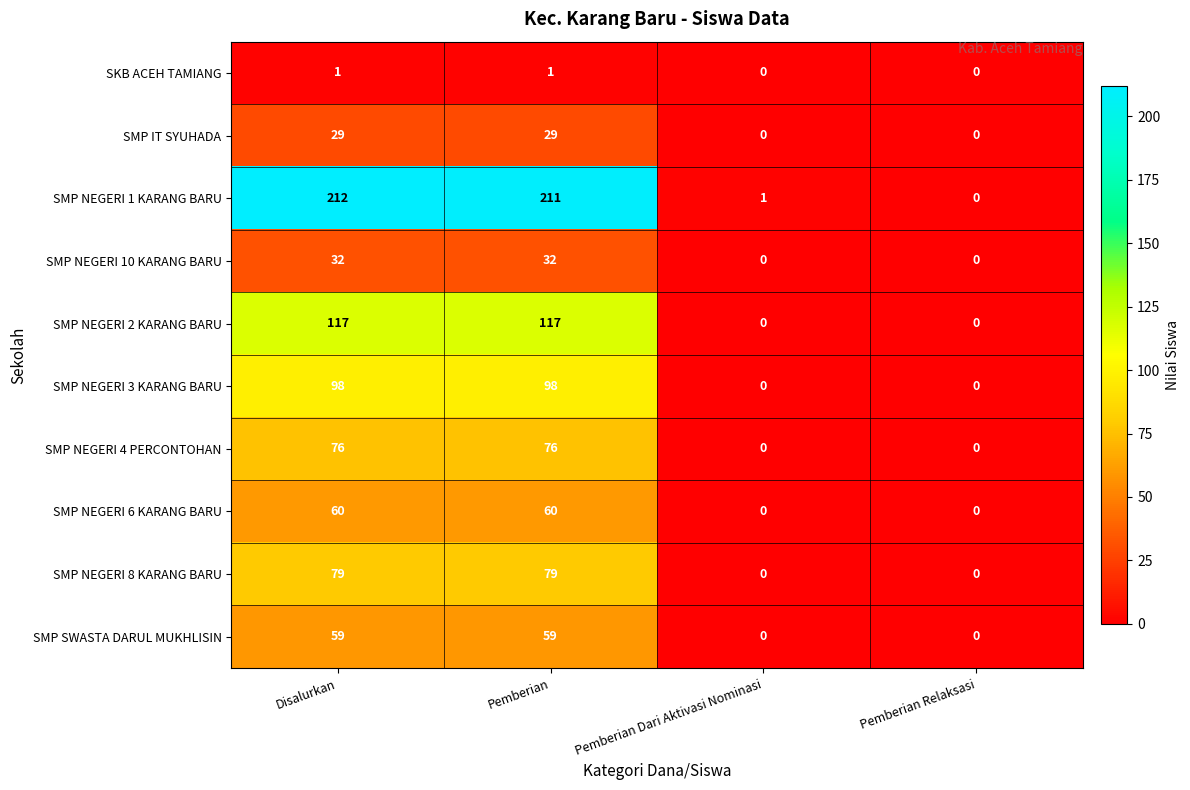

What is the total value across all series at Pemberian?

762